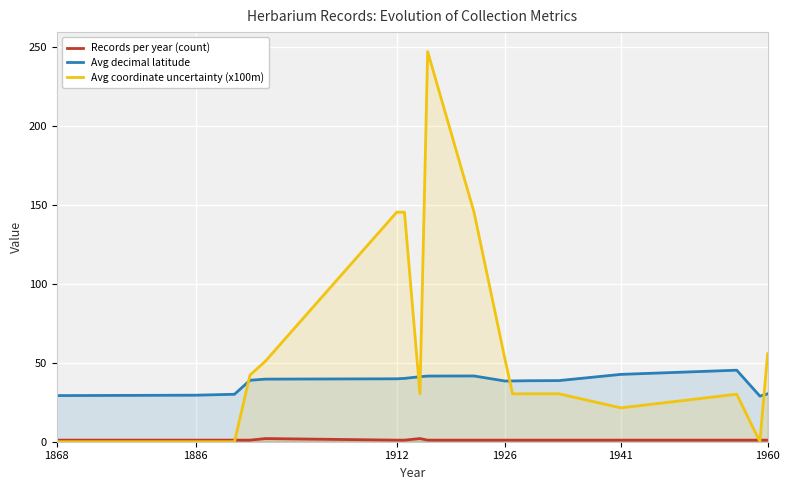

What are all the series names shown in the legend?

Records per year (count), Avg decimal latitude, Avg coordinate uncertainty (x100m)